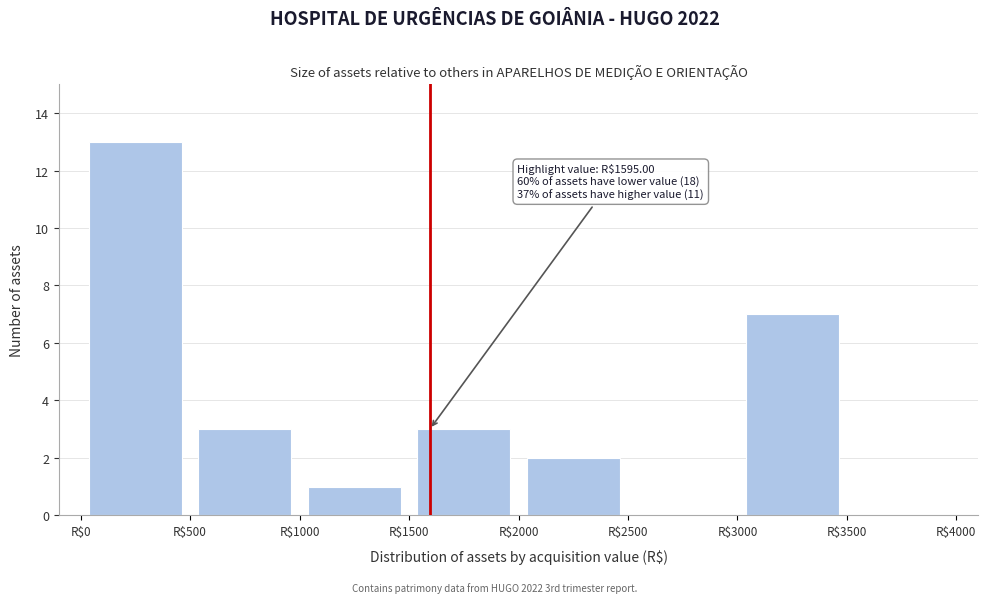

Which range on the x-axis has the tallest bar?

0 to 500